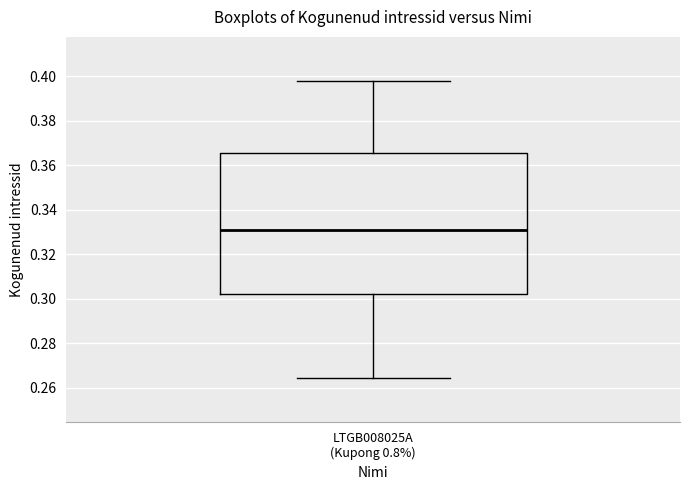

Read this box plot against the y-axis: the position of the median line, the range covered by the box, and the ends of both whiskers. The values are not printed on the chart, so give them approximately, as read against the axis.

median 0.332, box 0.302 to 0.366, whiskers 0.264 to 0.398